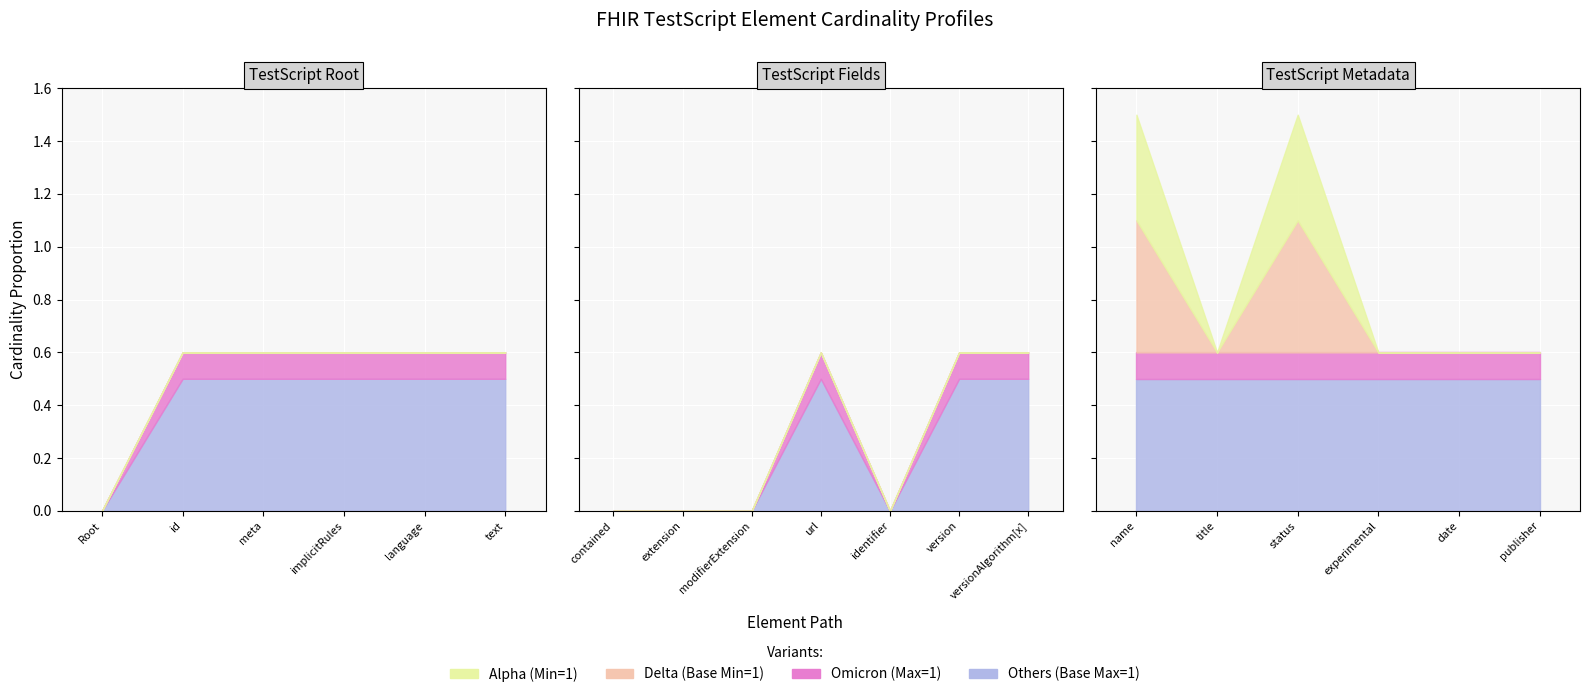

True or false: Alpha (Min) and Omicron (Max numeric) cross at least once.

False